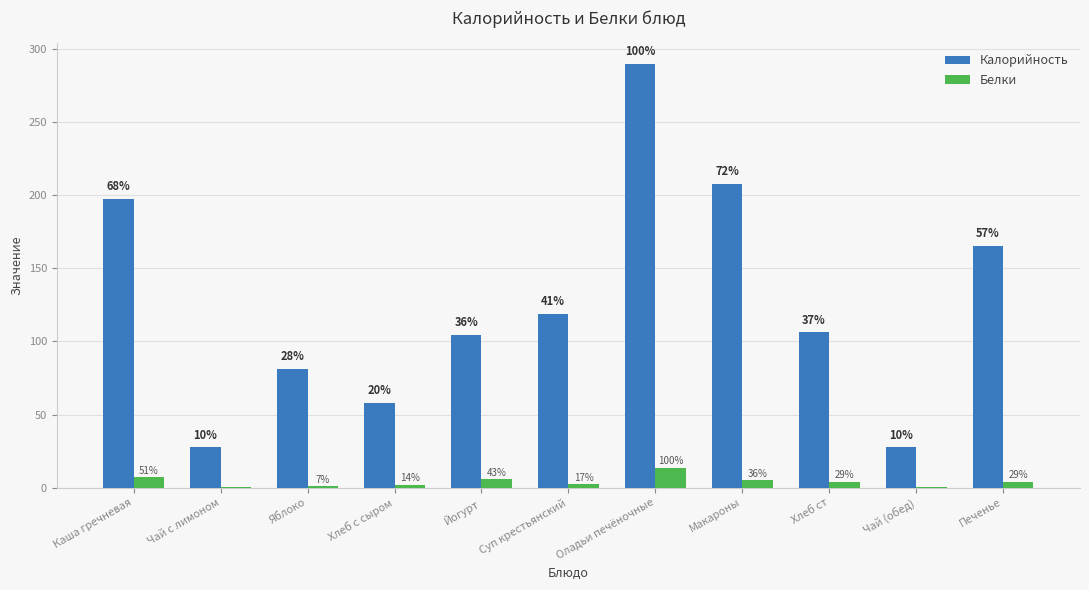

At which label is Белки closest to 7?

Каша гречневая